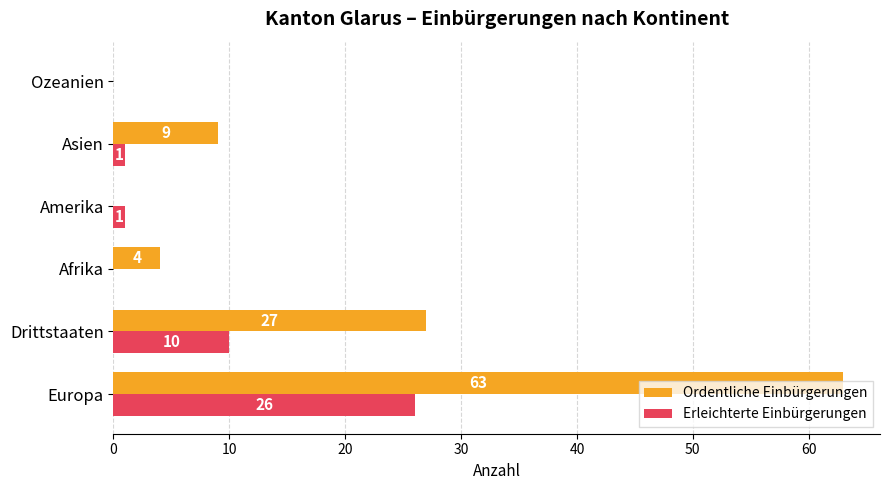

Between Afrika and Ozeanien, which series saw the biggest shift?

Ordentliche Einbürgerungen